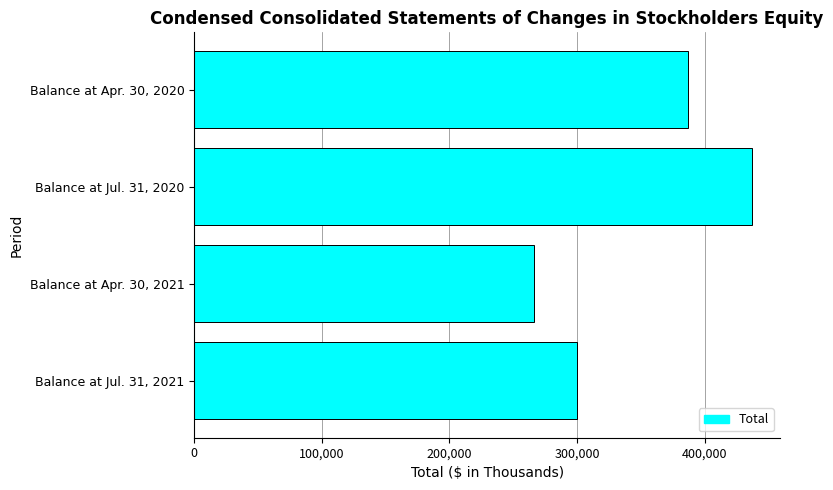

Reading top to bottom, extract all data points from this chart.

387118	437065	266384	300059